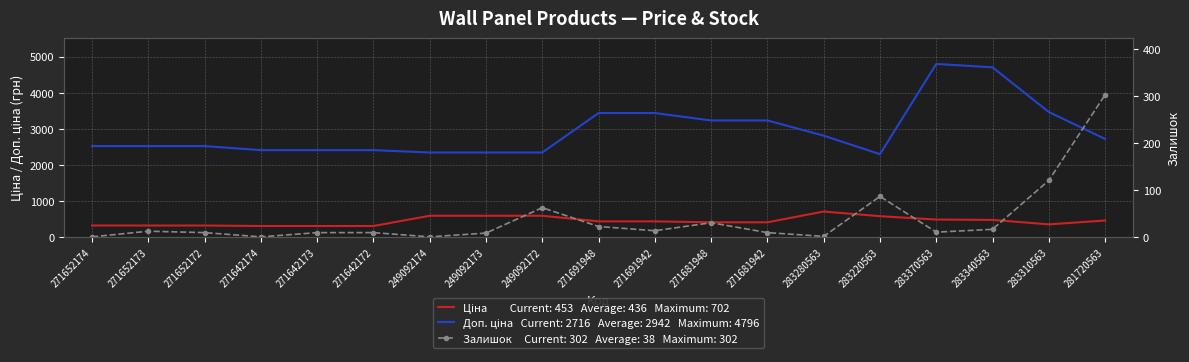

True or false: Ціна and Залишок intersect in this chart.

False